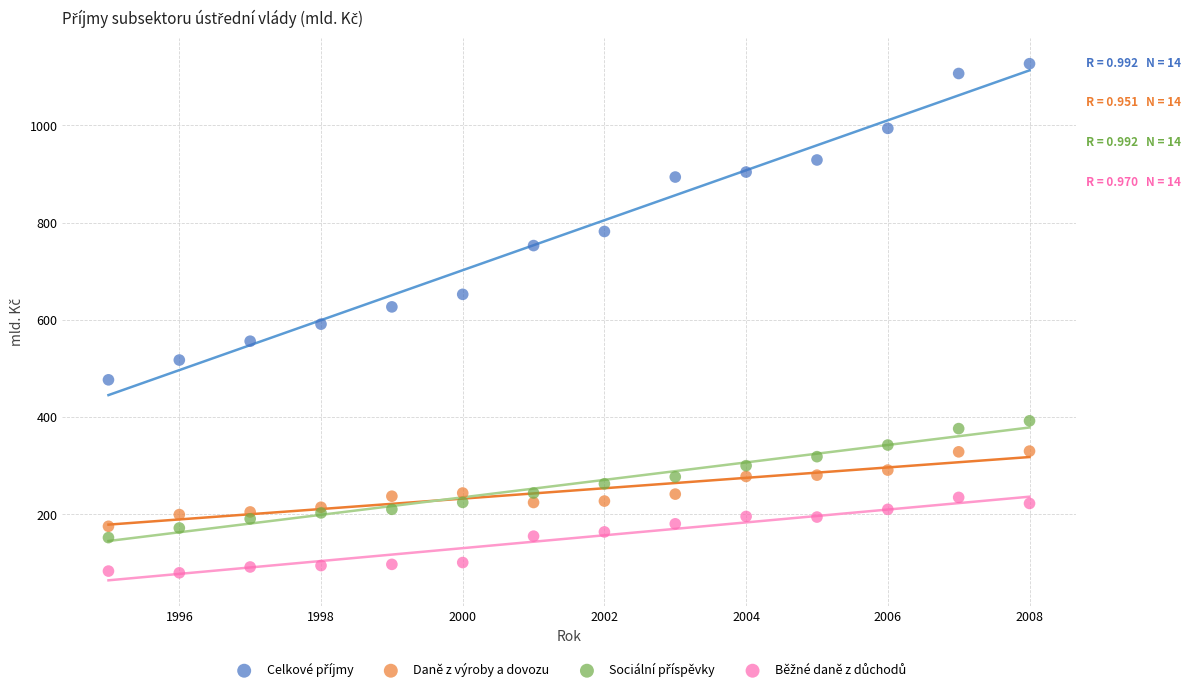

What is the X range (max minus min) for the scatter plot?

13.0